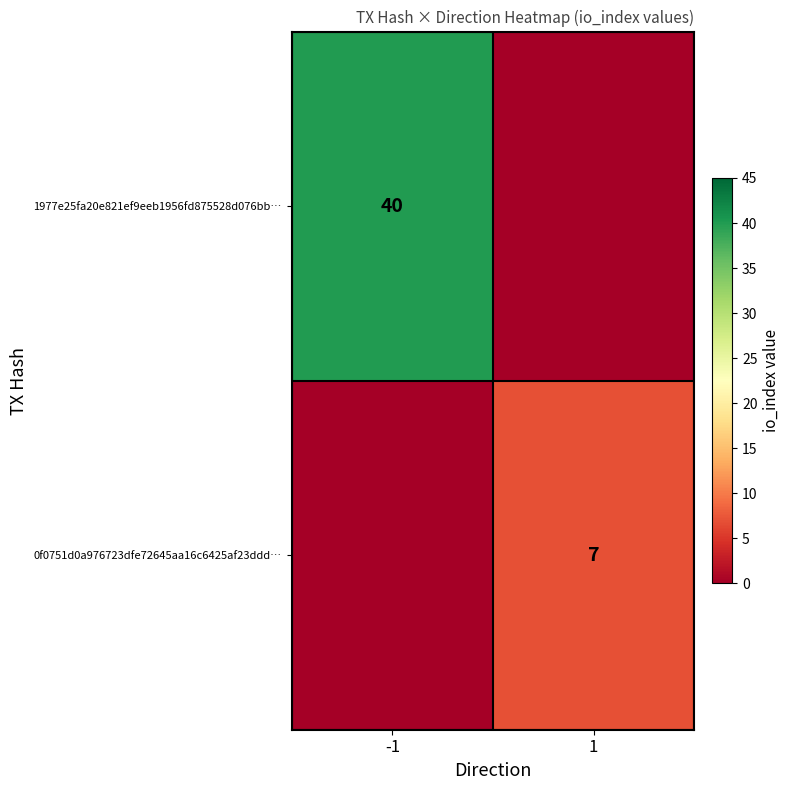

What is the total value across all series at -1?

40